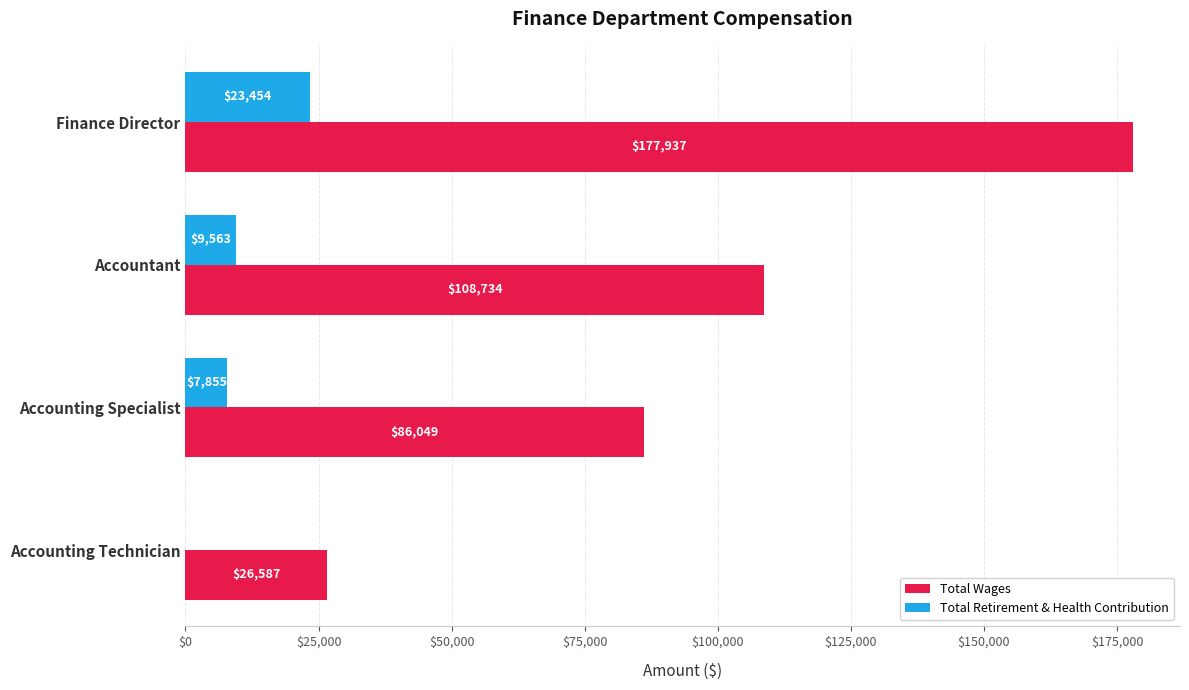

What is the sum of all Total Wages values?

399307